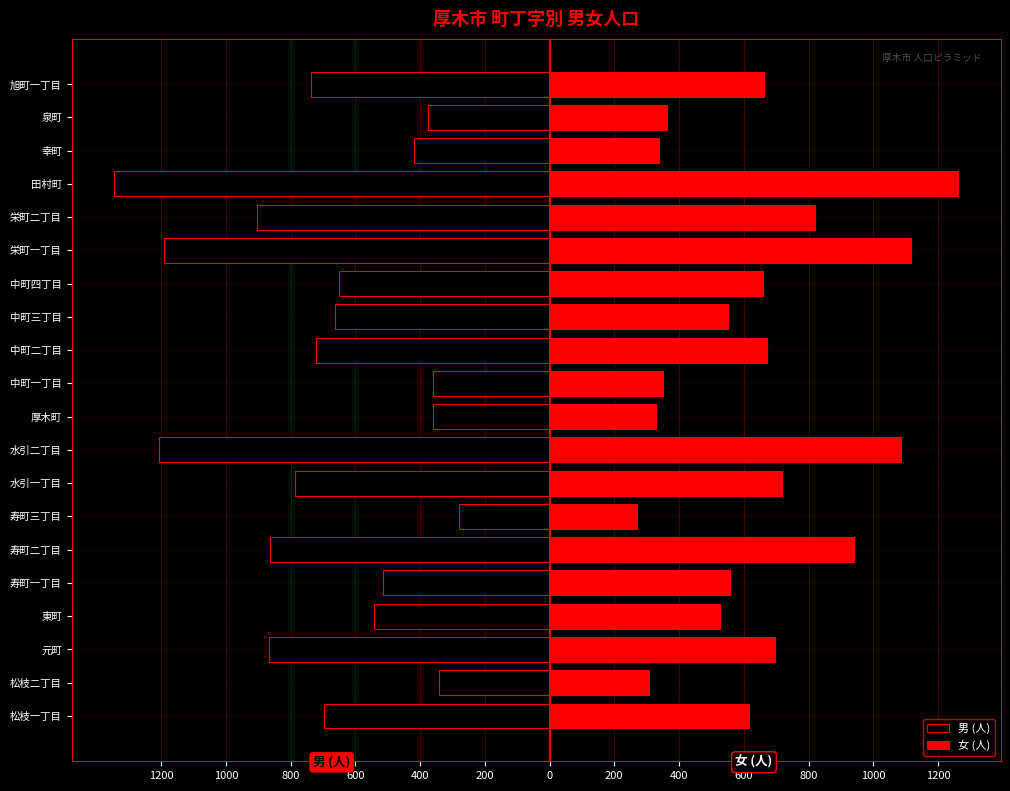

What is the approximate value of 女 (人) at 旭町一丁目, to the nearest 50?

650